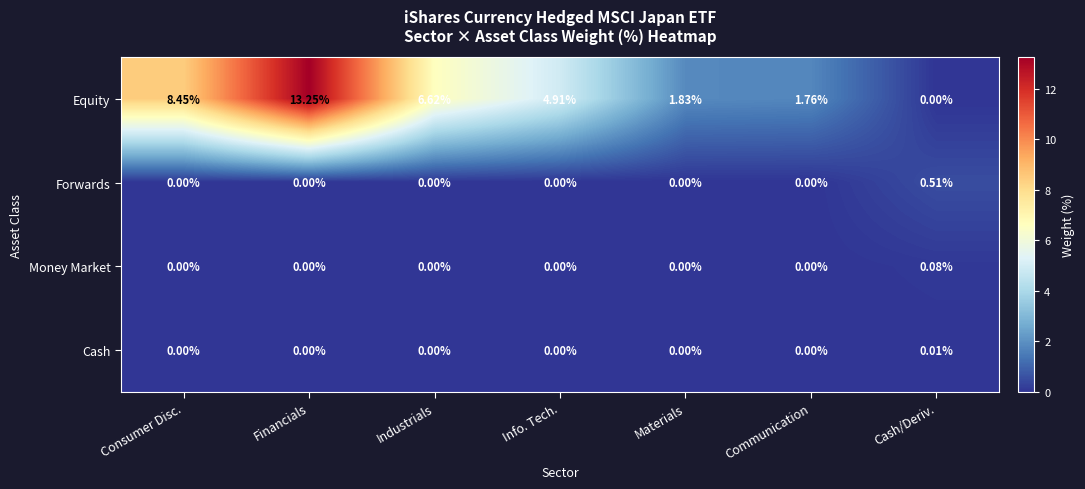

How many data points does each series have?

7